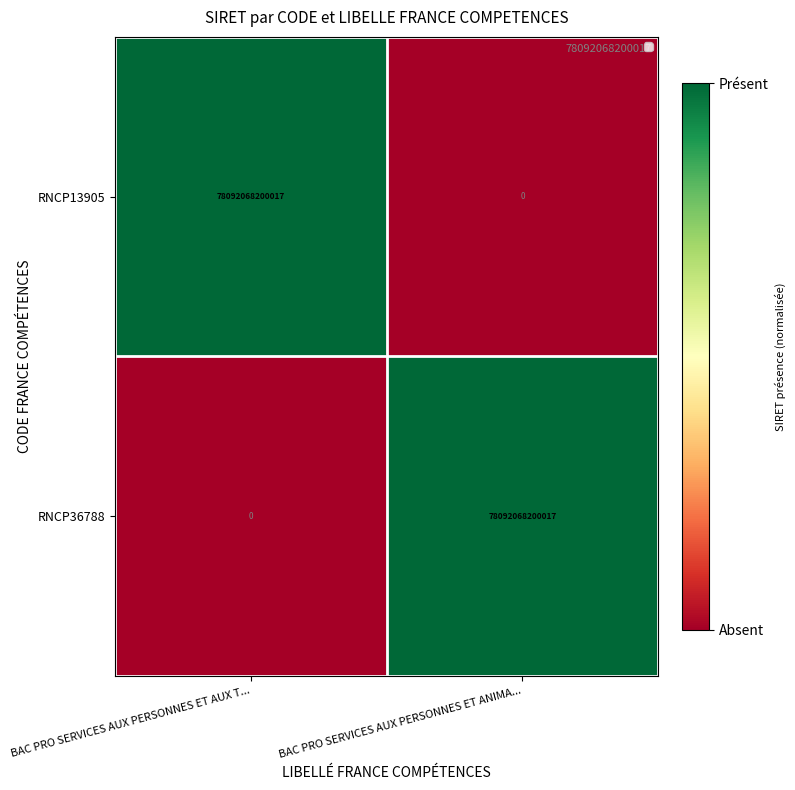

What is the difference between the maximum and minimum values in the RNCP13905 series?

78092068200017